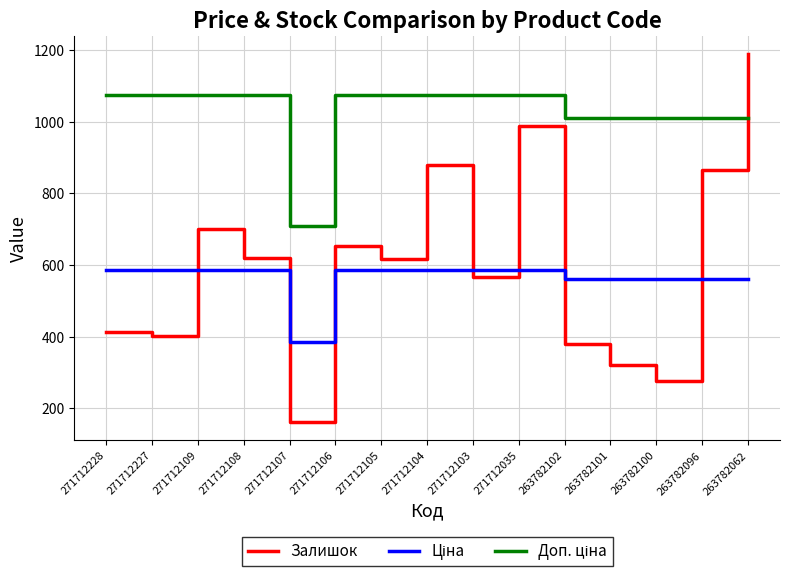

What is the minimum value shown in the chart?

162.0